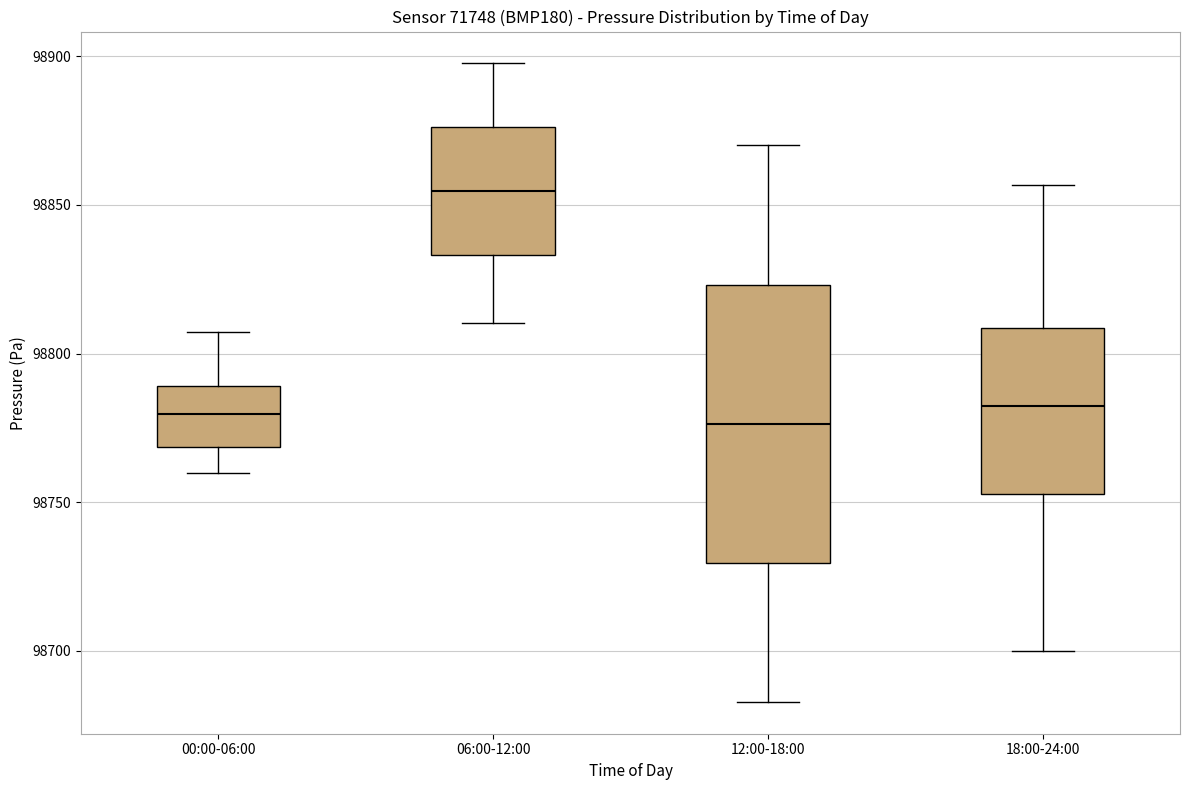

Where is the lower edge of the box for 00:00-06:00 on the y-axis? The values are not printed on the chart, so give them approximately, as read against the axis.

98770